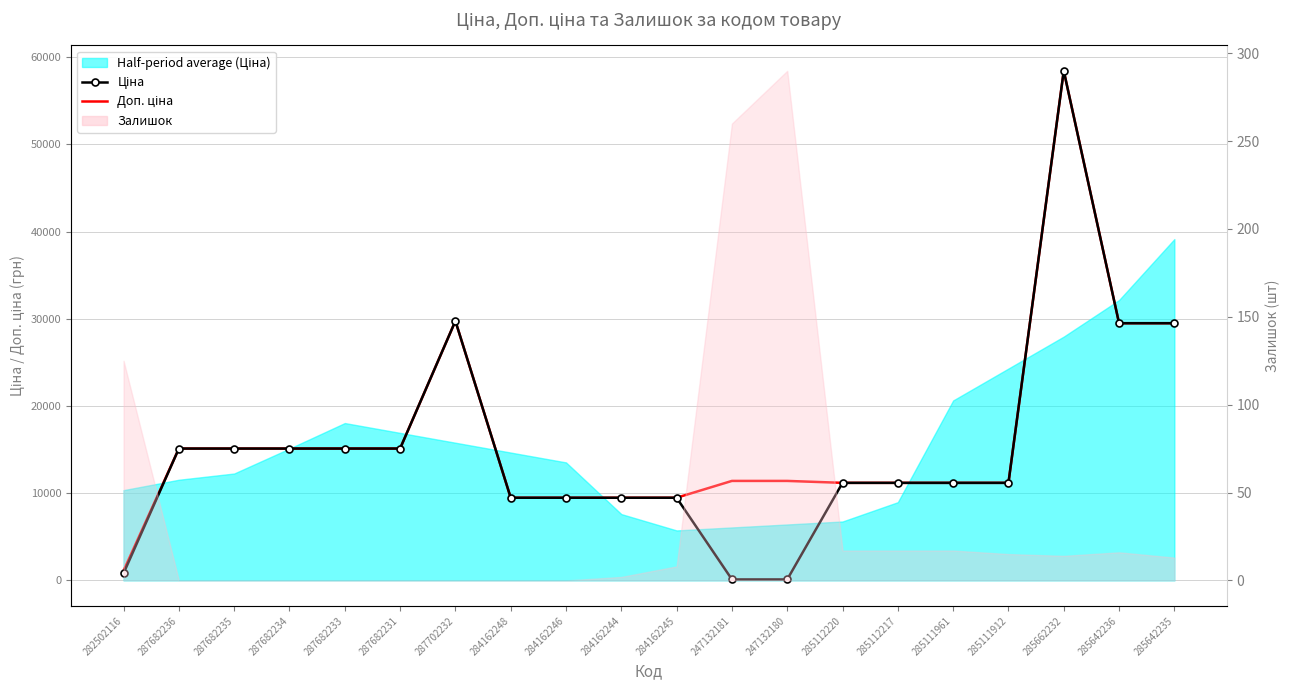

What position from the left is 287682234?

4